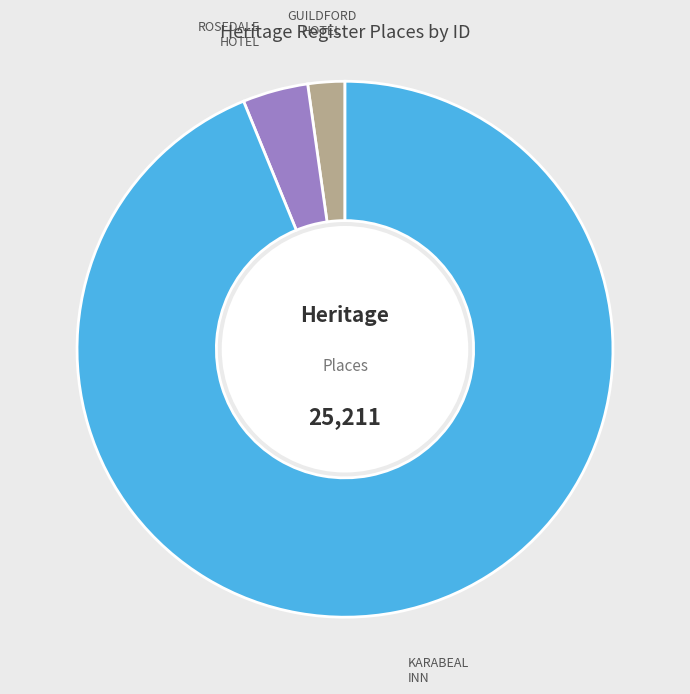

How many segments does this pie chart have?

3